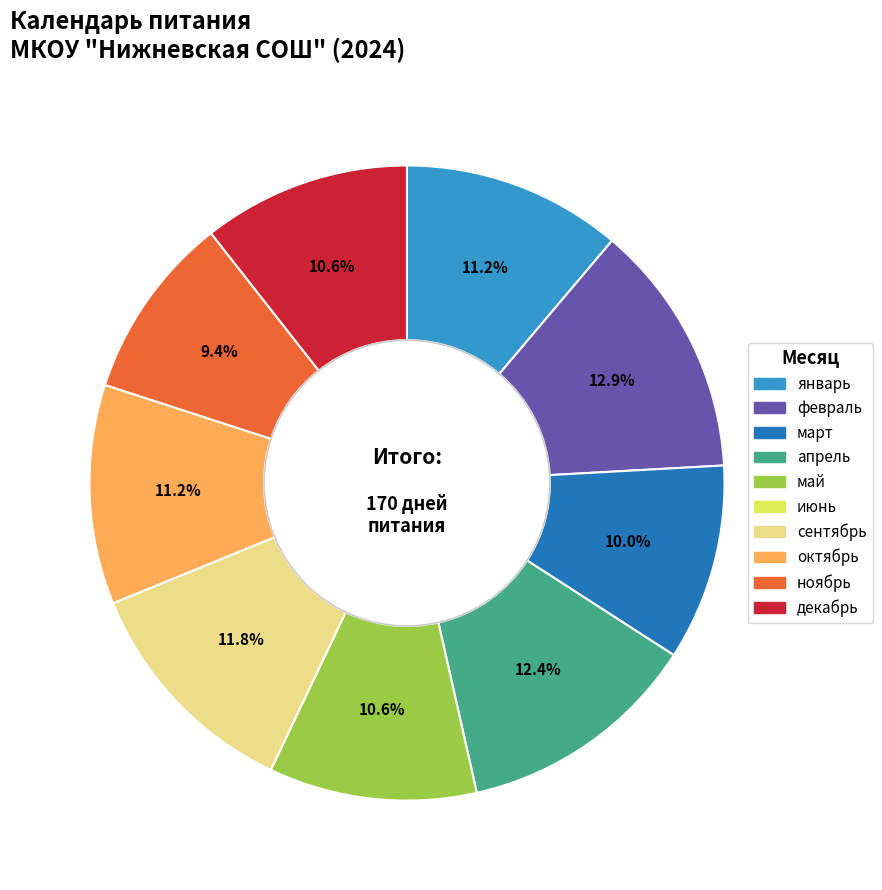

To the nearest percent, what is the average slice percentage?

10%